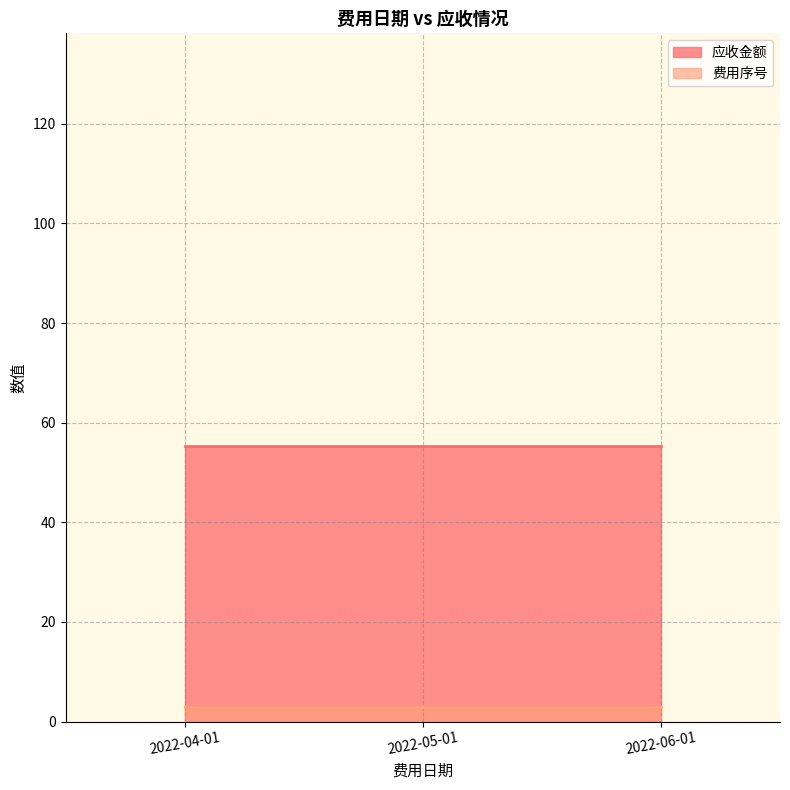

Reading left to right, list all the values displayed in this chart.

费用序号: 2022-04-01=3.0	2022-05-01=3.0	2022-06-01=3.0
应收金额: 2022-04-01=55.3	2022-05-01=55.3	2022-06-01=55.3